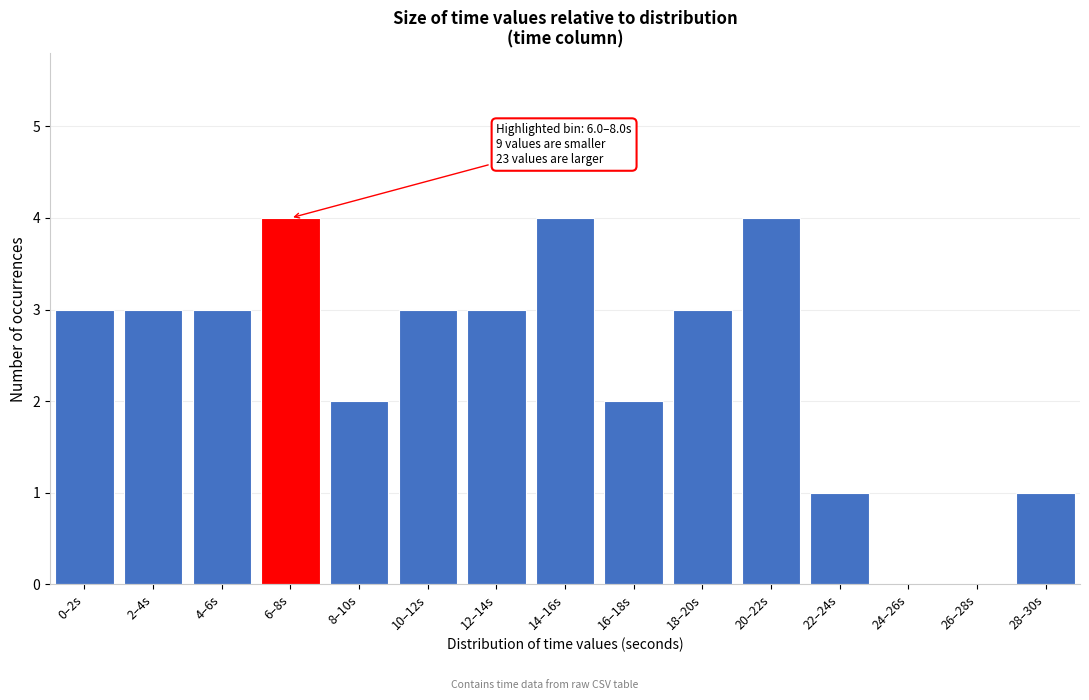

Reading left to right, extract all data points from this chart.

0–2s=3	2–4s=3	4–6s=3	6–8s=4	8–10s=2	10–12s=3	12–14s=3	14–16s=4	16–18s=2	18–20s=3	20–22s=4	22–24s=1	24–26s=0	26–28s=0	28–30s=1